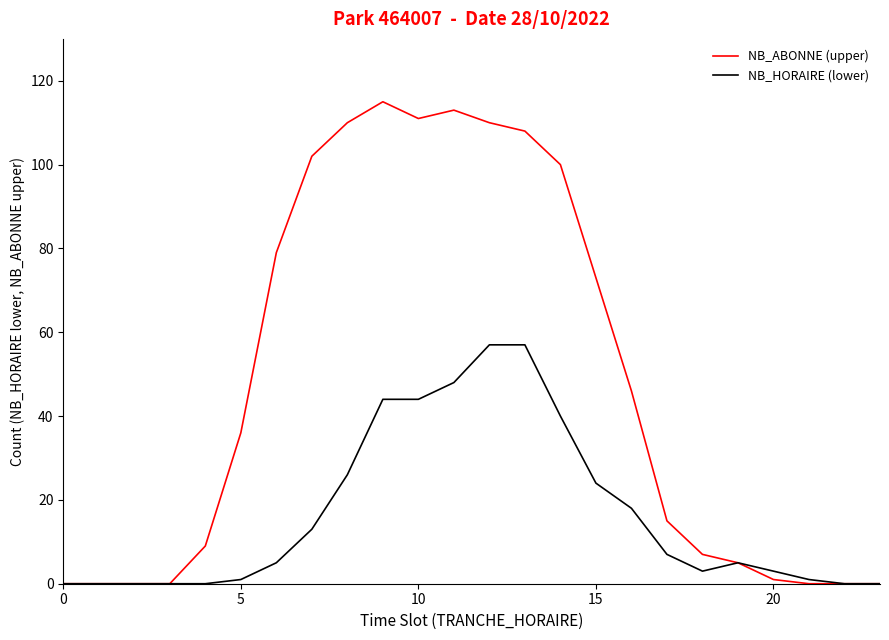

Rank the series by their maximum value, from highest to lowest.

NB_ABONNE (upper), NB_HORAIRE (lower)